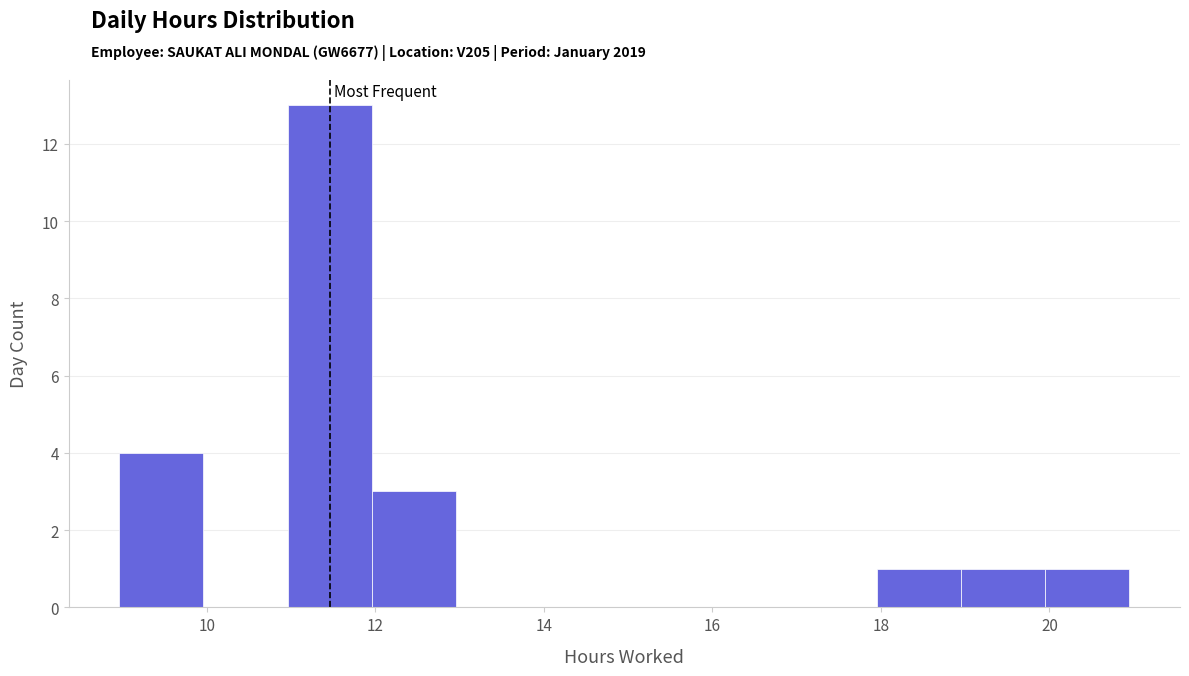

Which range on the x-axis has the tallest bar?

11 to 12